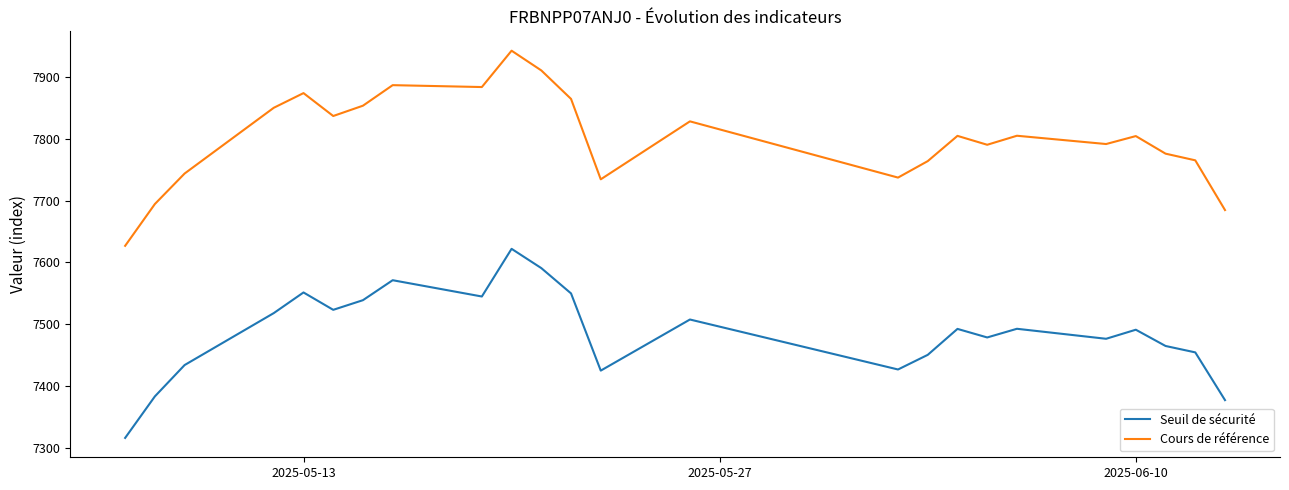

True or false: Seuil de sécurité and Cours de référence intersect in this chart.

False